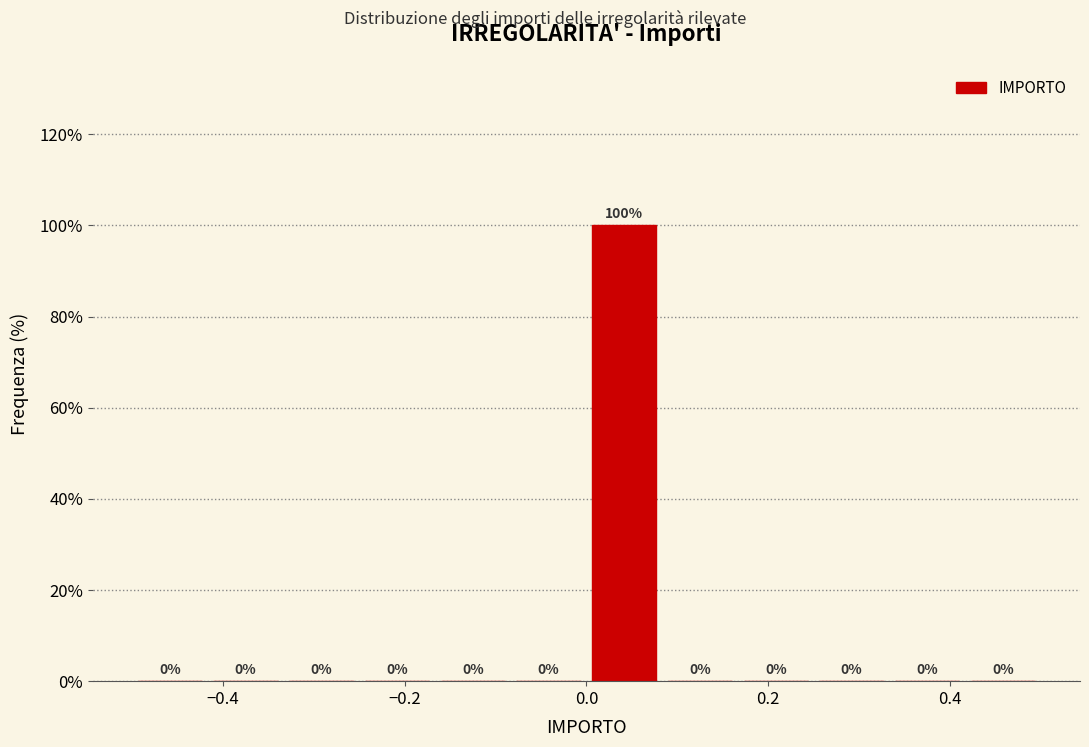

Over which range of the x-axis is the bar tallest?

0.00 to 0.08